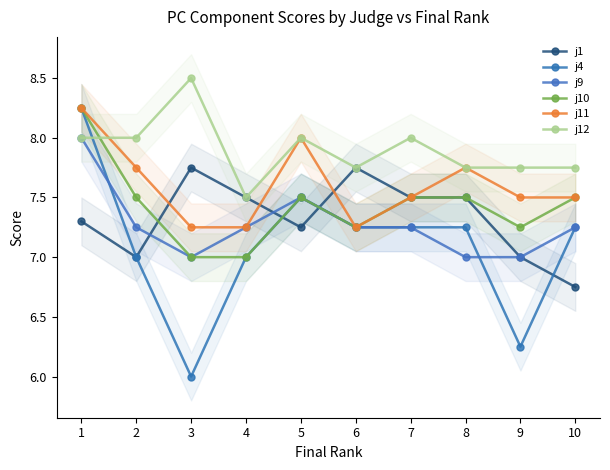

At how many categories does at least one series exceed 8?

2